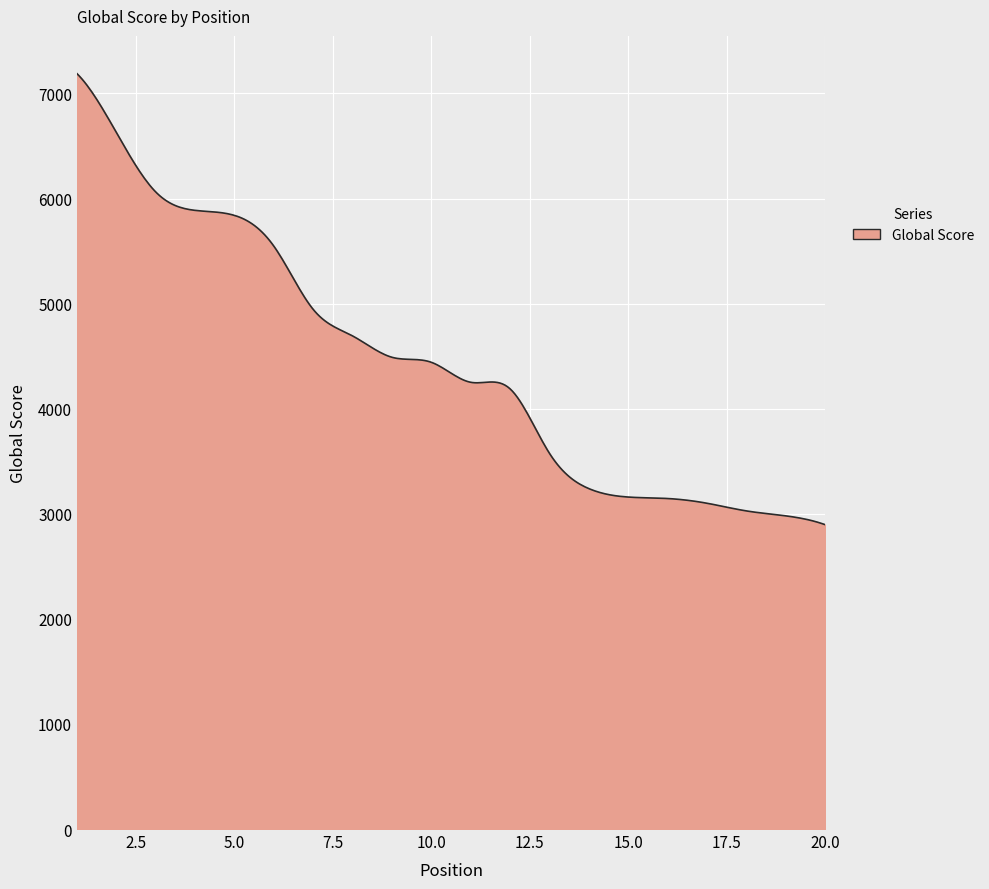

What is the difference between the maximum and minimum values?

4292.0